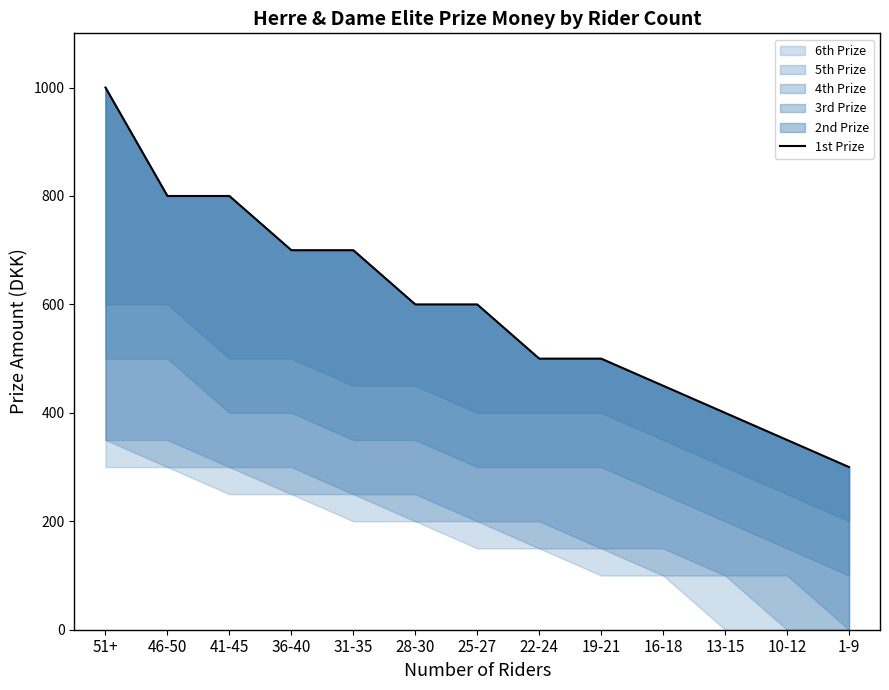

Does the chart display data point markers on the line(s)?

No